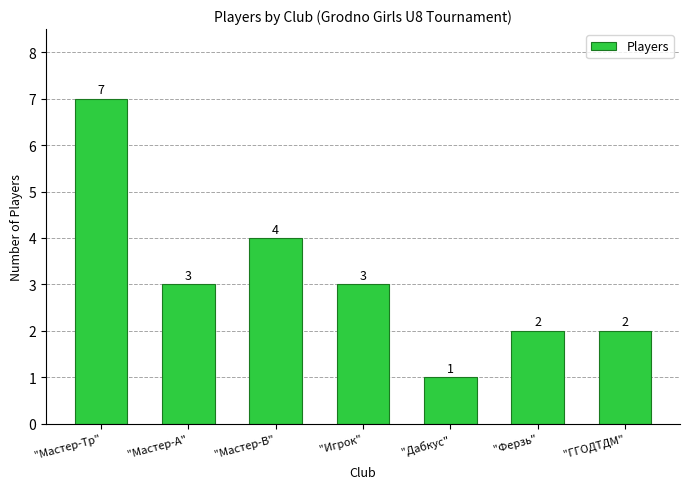

Which has a higher value, "Мастер-А" or "ГГОДТДМ"?

"Мастер-А"